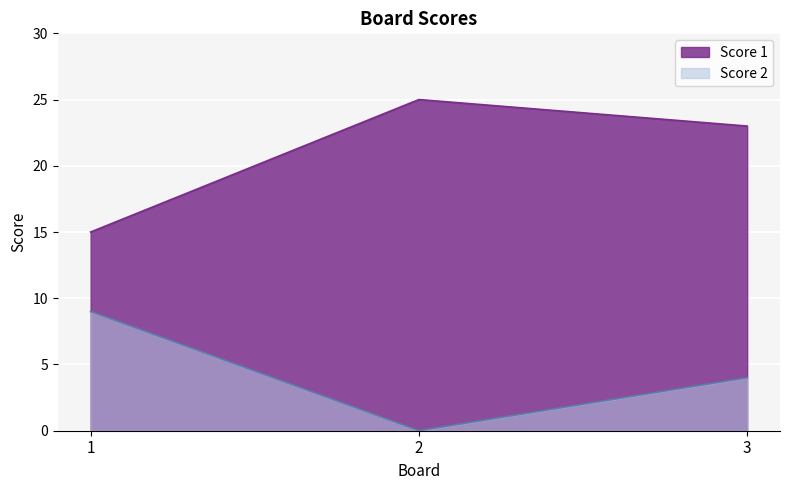

True or false: Score 1 has a value of 15 at 1.

True